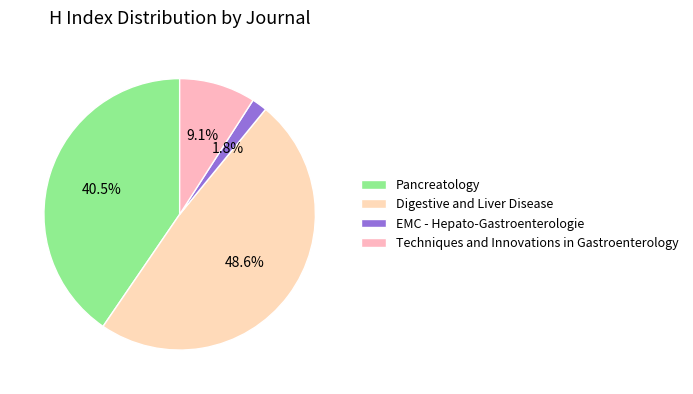

Which category has the smallest portion of the pie?

EMC - Hepato-Gastroenterologie